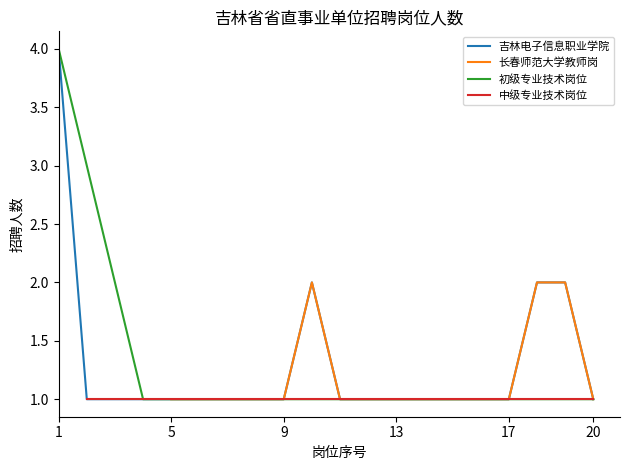

What is the value of the 初级专业技术岗位 point at the 1st from the left?

4